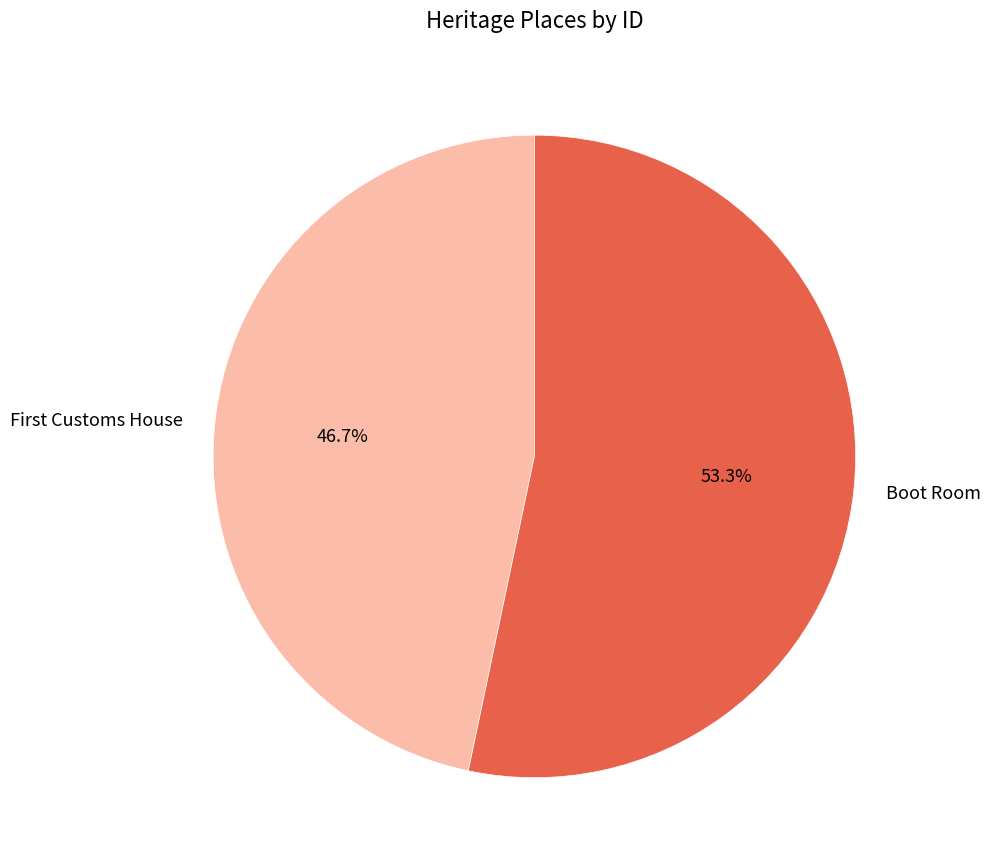

What percentage is the Boot Room slice, to the nearest percent?

53%